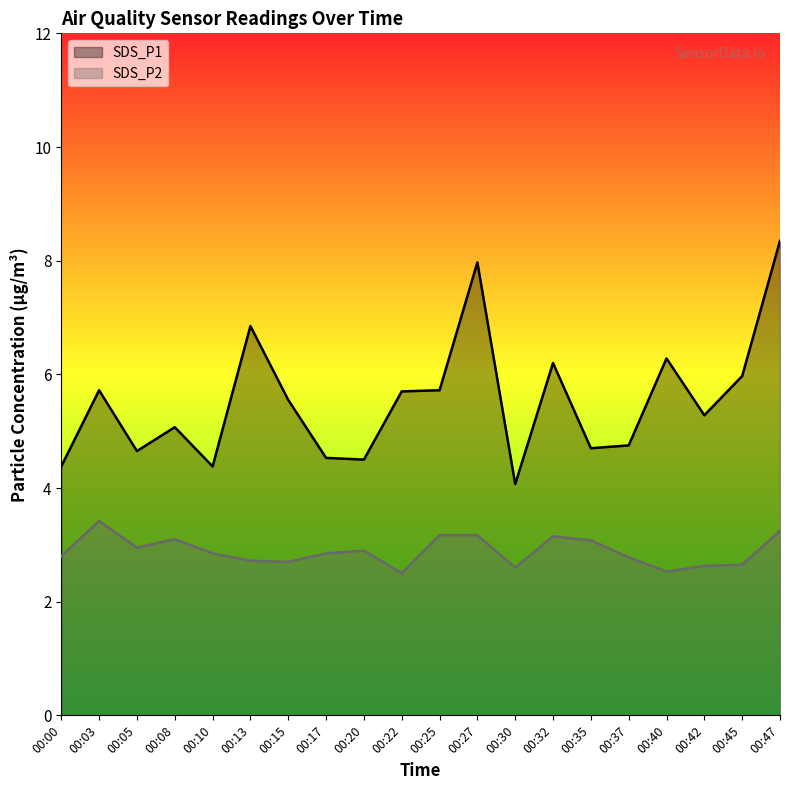

What is the spread (max minus min) of values at 00:47?

5.1